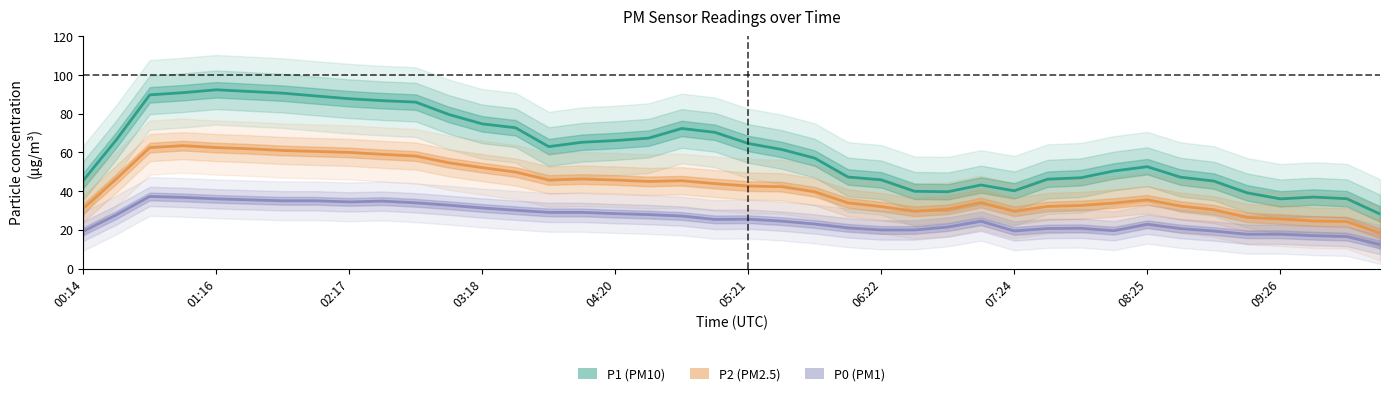

What is the difference between the second highest and second lowest values in the P0 series?

20.2